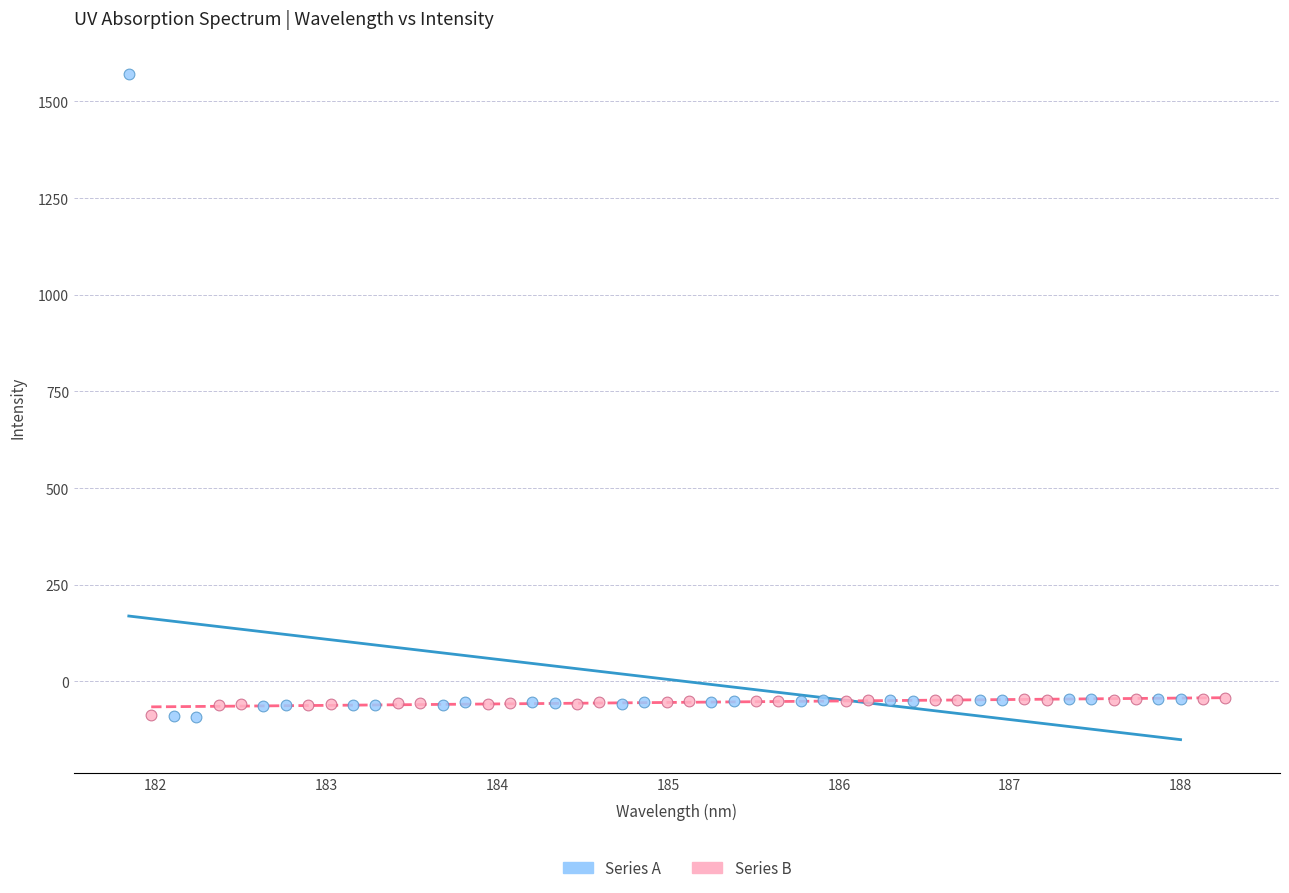

Which series has the largest Y range (max minus min)?

Series A